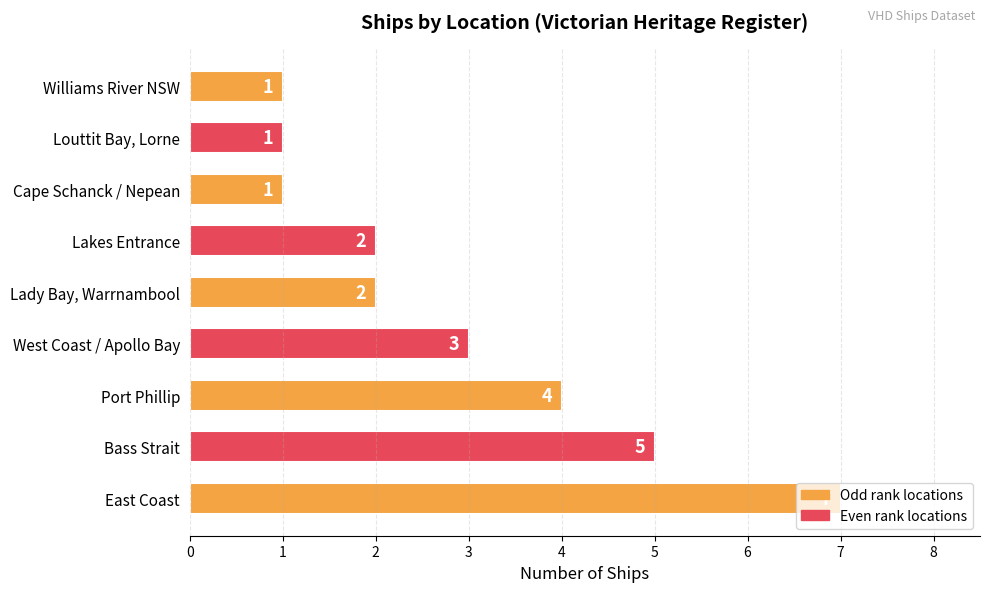

At which category does the chart reach its peak across all series?

East Coast